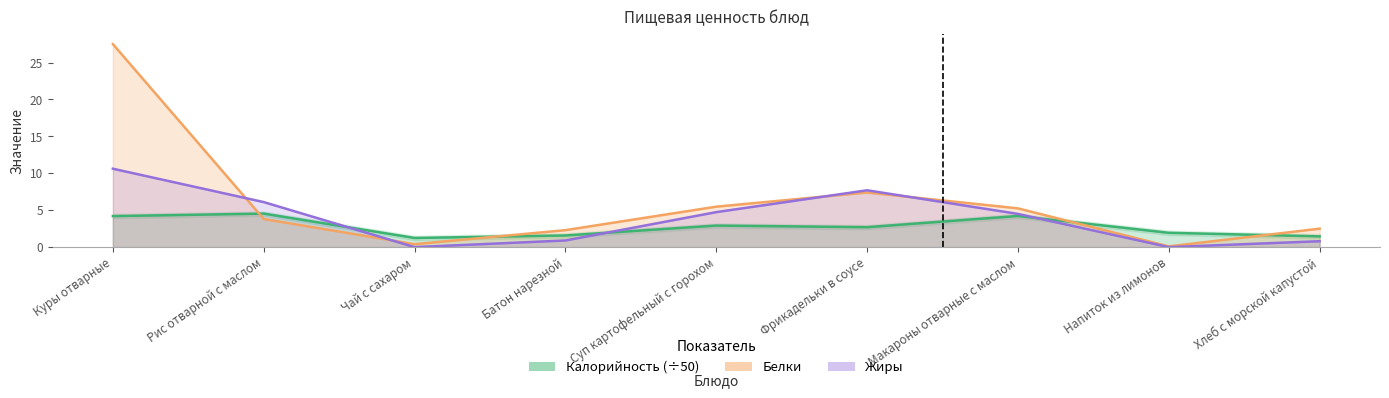

What is the label of the 4th point from the right?

Фрикадельки в соусе